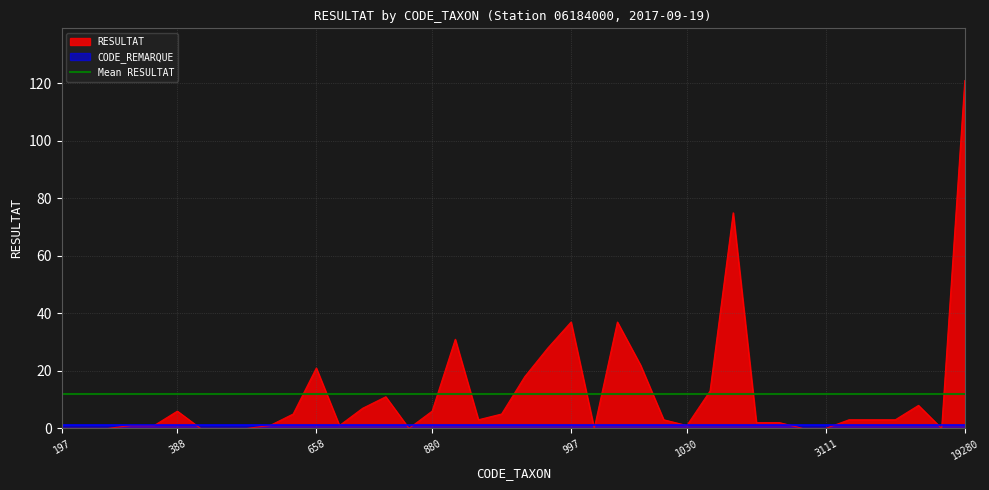

What is the ratio of the value at 933 to the value at 1055?

0.1